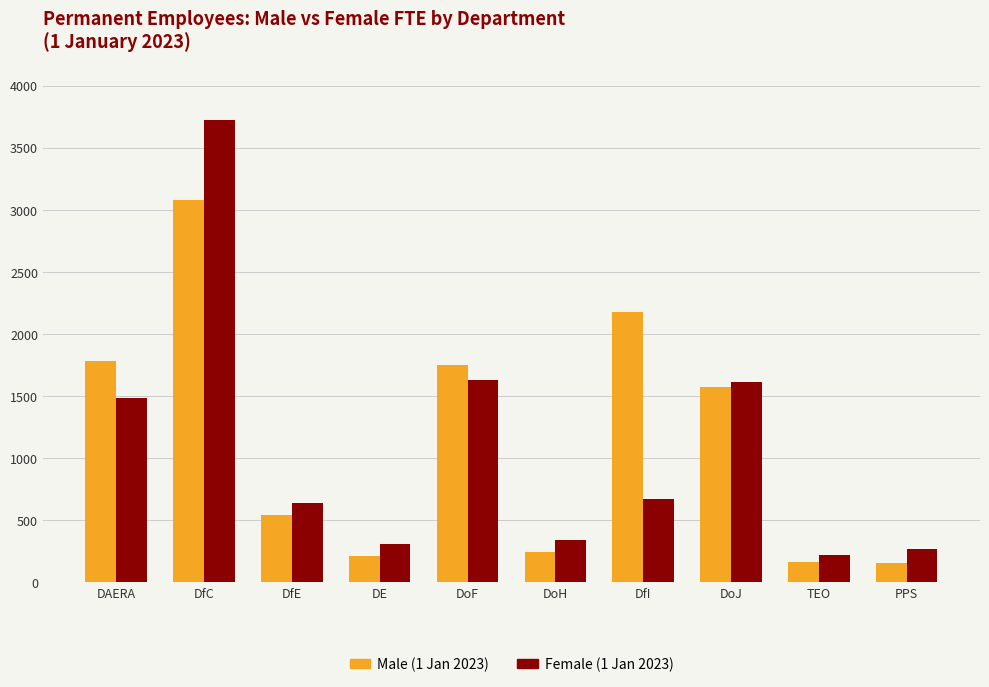

What is the sum of all Male (1 Jan 2023) values?

11637.6